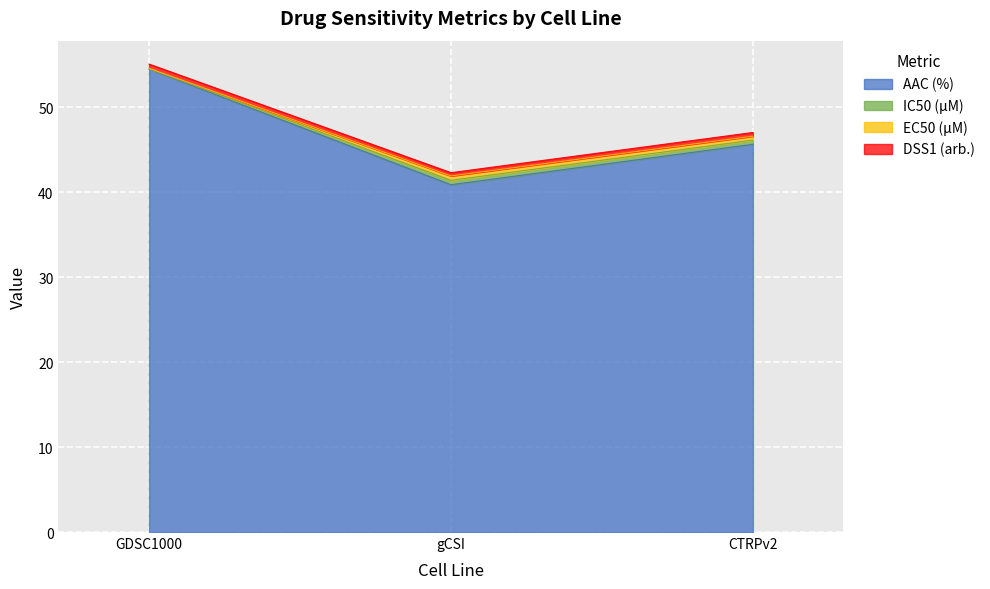

Between GDSC1000 and gCSI, which is larger?

GDSC1000